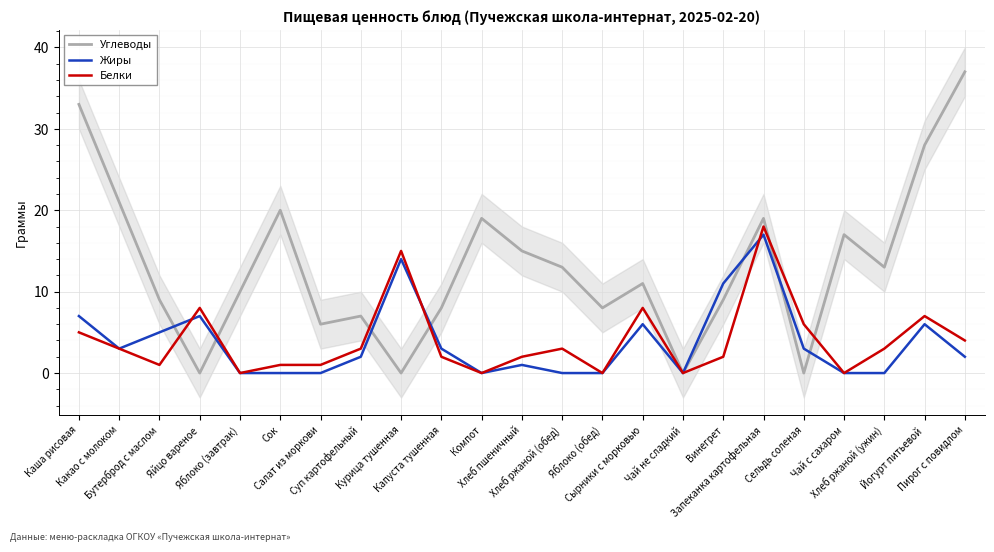

Reading left to right, extract all data points from this chart.

Углеводы: Каша рисовая=33	Какао с молоком=21	Бутерброд с маслом=9	Яйцо вареное=0	Яблоко (завтрак)=10	Сок=20	Салат из моркови=6	Суп картофельный=7	Курица тушенная=0	Капуста тушенная=8	Компот=19	Хлеб пшеничный=15	Хлеб ржаной (обед)=13	Яблоко (обед)=8	Сырники с морковью=11	Чай не сладкий=0	Винегрет=9	Запеканка картофельная=19	Сельдь соленая=0	Чай с сахаром=17	Хлеб ржаной (ужин)=13	Йогурт питьевой=28	Пирог с повидлом=37
Жиры: Каша рисовая=7	Какао с молоком=3	Бутерброд с маслом=5	Яйцо вареное=7	Яблоко (завтрак)=0	Сок=0	Салат из моркови=0	Суп картофельный=2	Курица тушенная=14	Капуста тушенная=3	Компот=0	Хлеб пшеничный=1	Хлеб ржаной (обед)=0	Яблоко (обед)=0	Сырники с морковью=6	Чай не сладкий=0	Винегрет=11	Запеканка картофельная=17	Сельдь соленая=3	Чай с сахаром=0	Хлеб ржаной (ужин)=0	Йогурт питьевой=6	Пирог с повидлом=2
Белки: Каша рисовая=5	Какао с молоком=3	Бутерброд с маслом=1	Яйцо вареное=8	Яблоко (завтрак)=0	Сок=1	Салат из моркови=1	Суп картофельный=3	Курица тушенная=15	Капуста тушенная=2	Компот=0	Хлеб пшеничный=2	Хлеб ржаной (обед)=3	Яблоко (обед)=0	Сырники с морковью=8	Чай не сладкий=0	Винегрет=2	Запеканка картофельная=18	Сельдь соленая=6	Чай с сахаром=0	Хлеб ржаной (ужин)=3	Йогурт питьевой=7	Пирог с повидлом=4